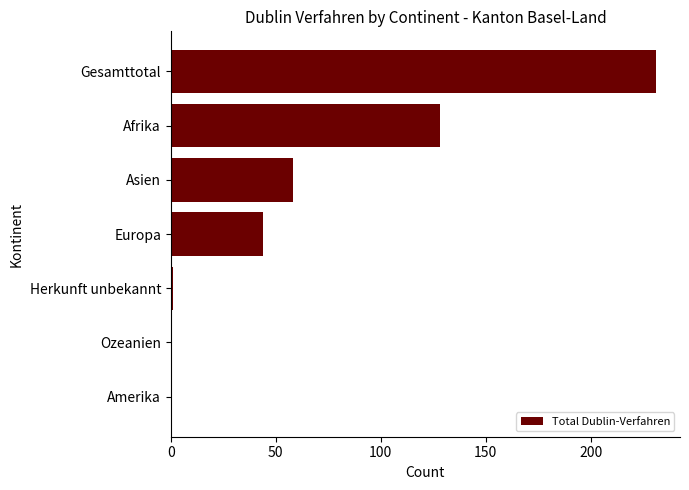

The chart shows a value of 58 at Asien. True or false?

True